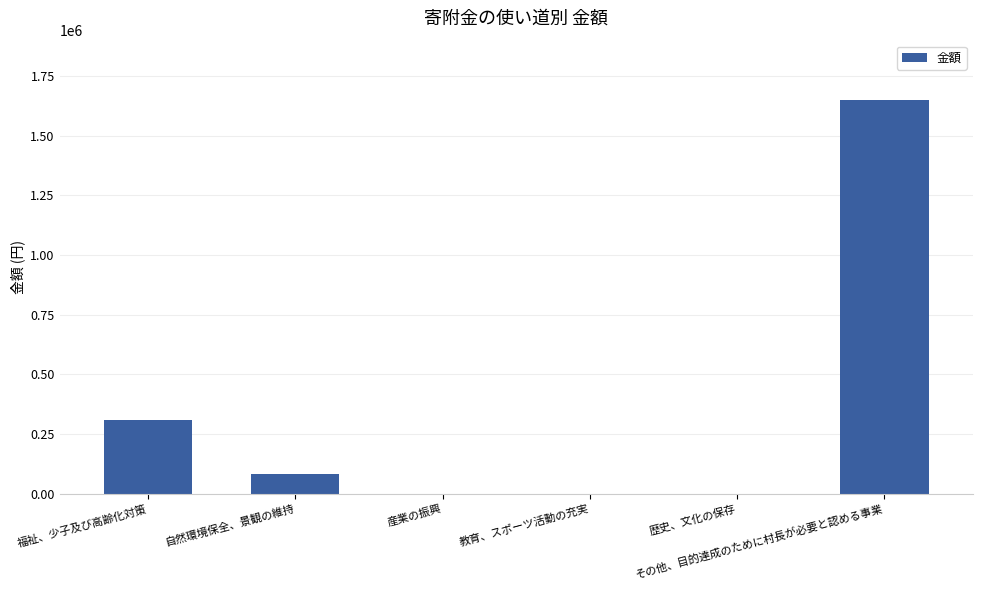

What is the maximum value shown in the chart?

1650000